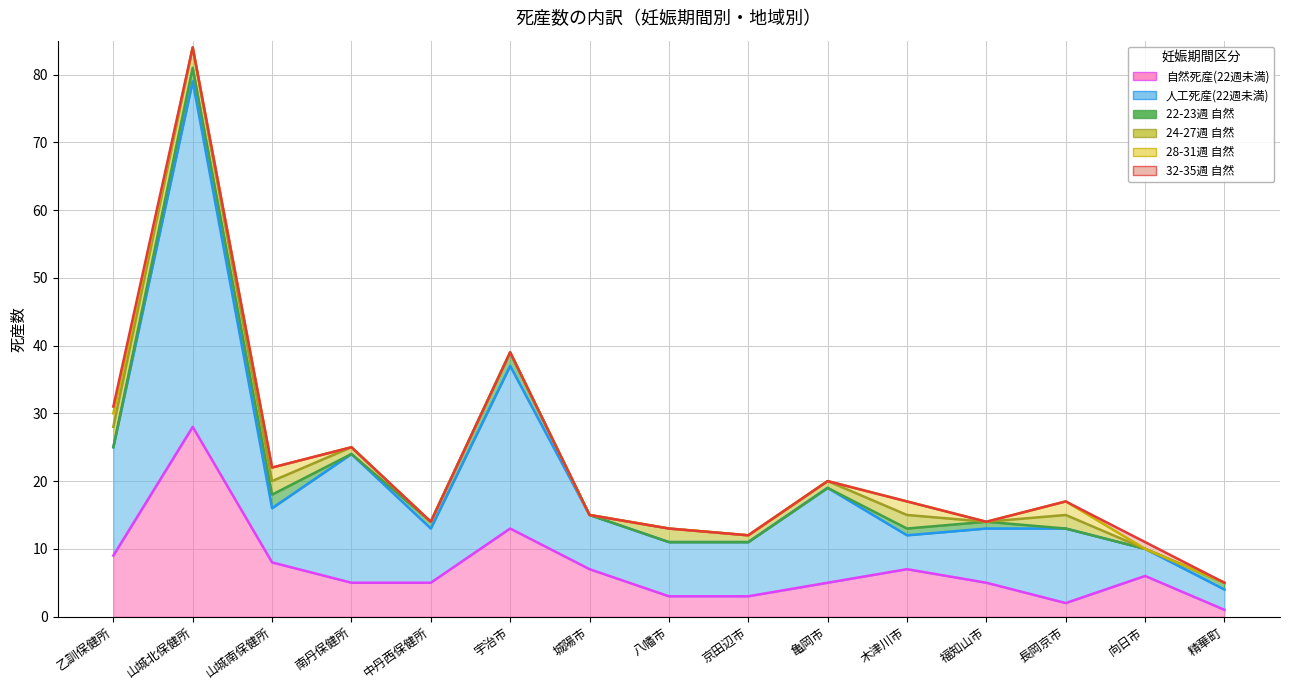

The 自然死産(22週未満) series shows 11 at 城陽市. True or false?

False